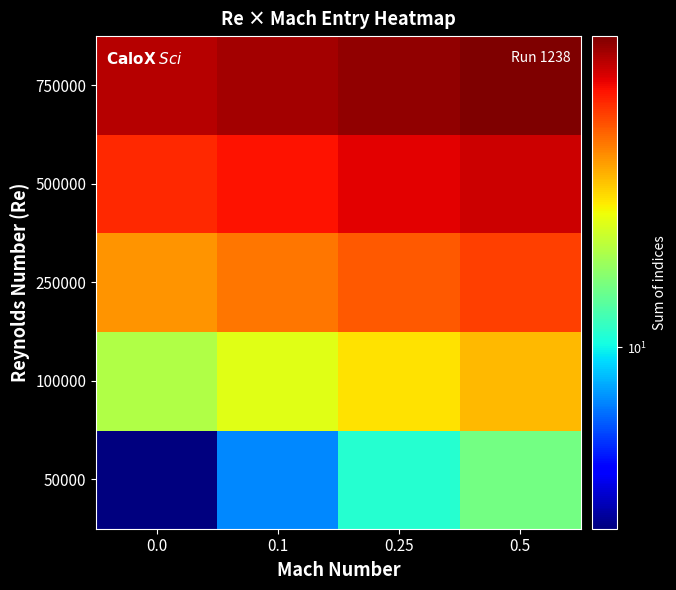

At how many categories does at least one series exceed 62?

4